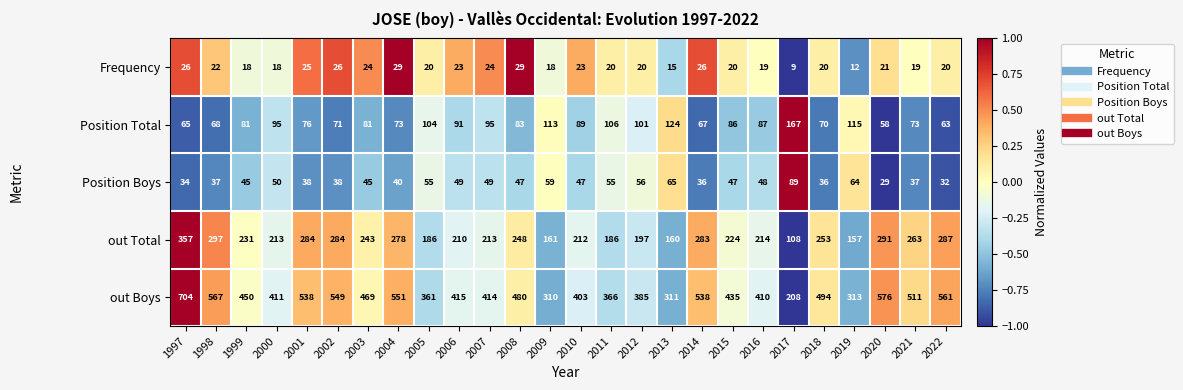

At which category is the sum across all series the highest?

1997